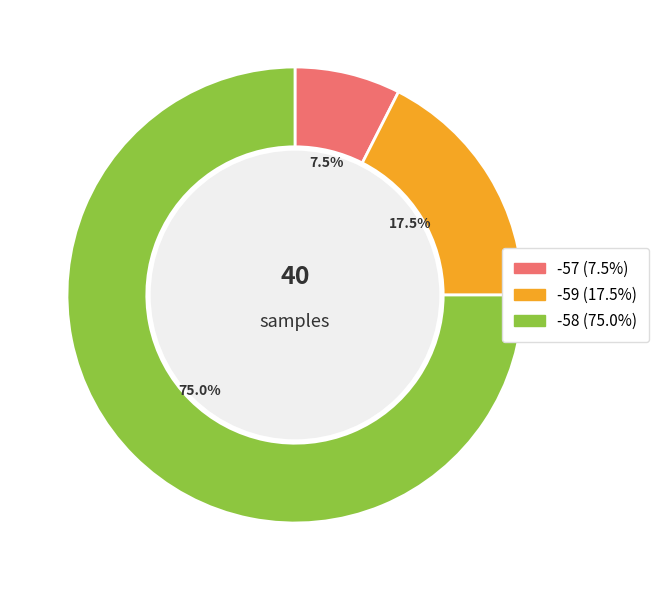

Is there a majority slice in this chart?

Yes